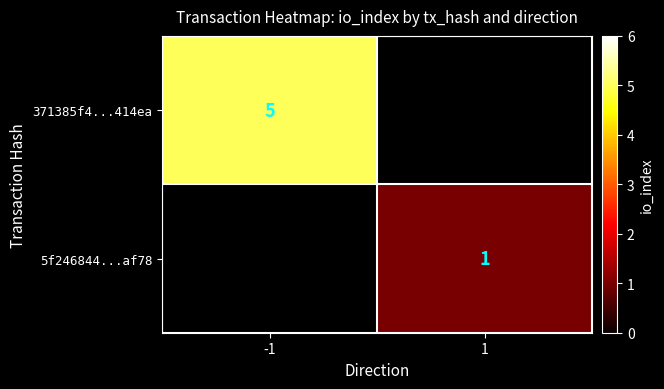

Is it true that 5f246844...af78 equals 1.7 at 1?

False